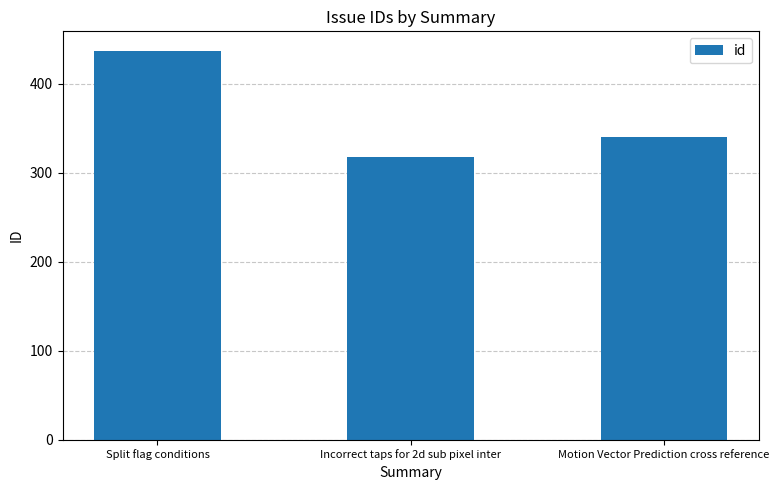

What is the sum of the values at Motion Vector Prediction cross reference and Incorrect taps for 2d sub pixel inter?

658